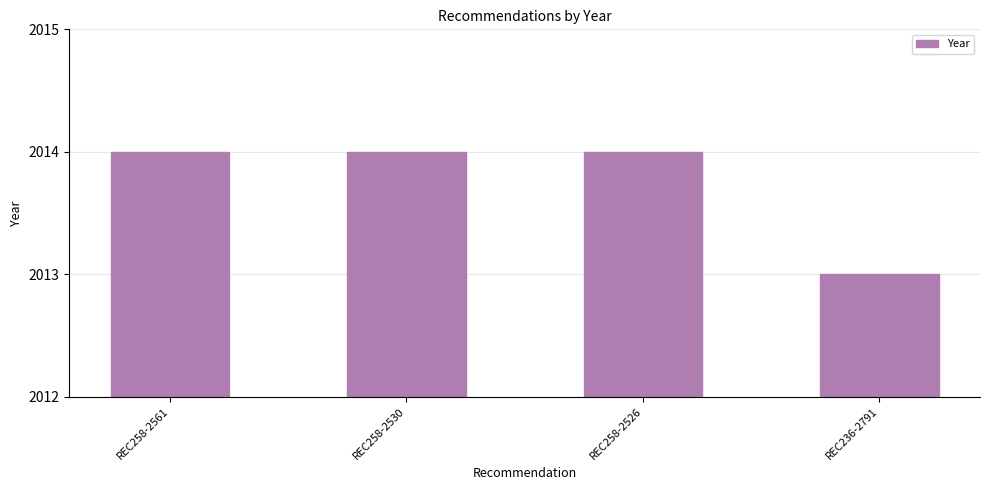

How many values are between 2014 and 2015?

3